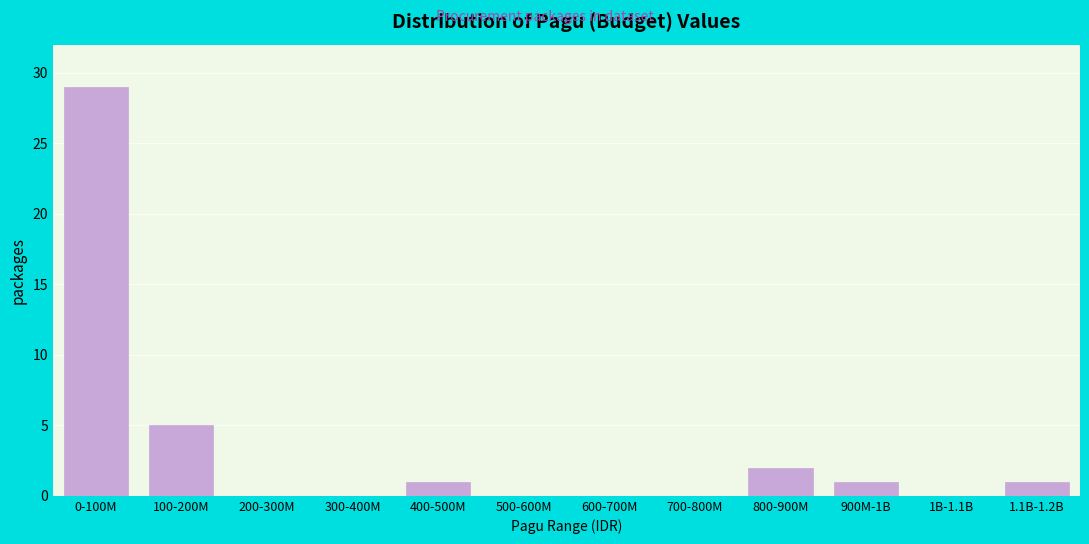

Reading left to right, extract all data points from this chart.

0-100M=29	100-200M=5	200-300M=0	300-400M=0	400-500M=1	500-600M=0	600-700M=0	700-800M=0	800-900M=2	900M-1B=1	1B-1.1B=0	1.1B-1.2B=1